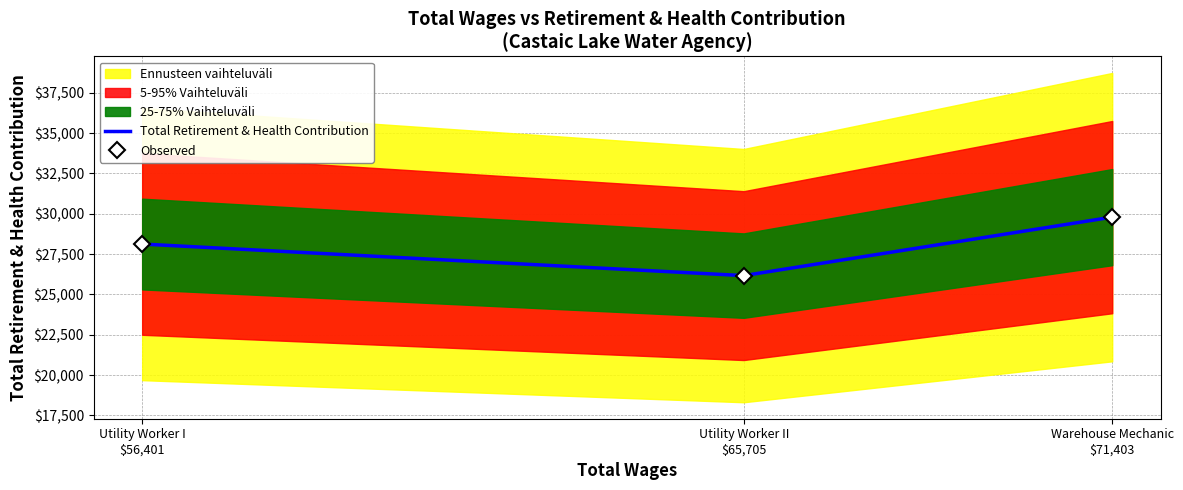

The Observed series shows 40974 at Utility Worker II
$65,705. True or false?

False